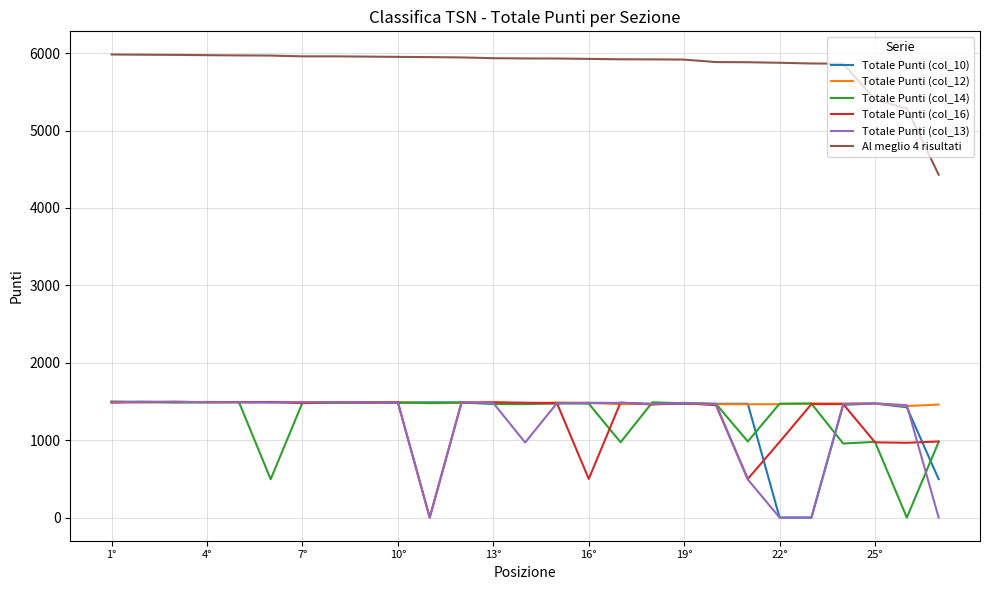

What is the maximum value shown in the chart?

5983.1